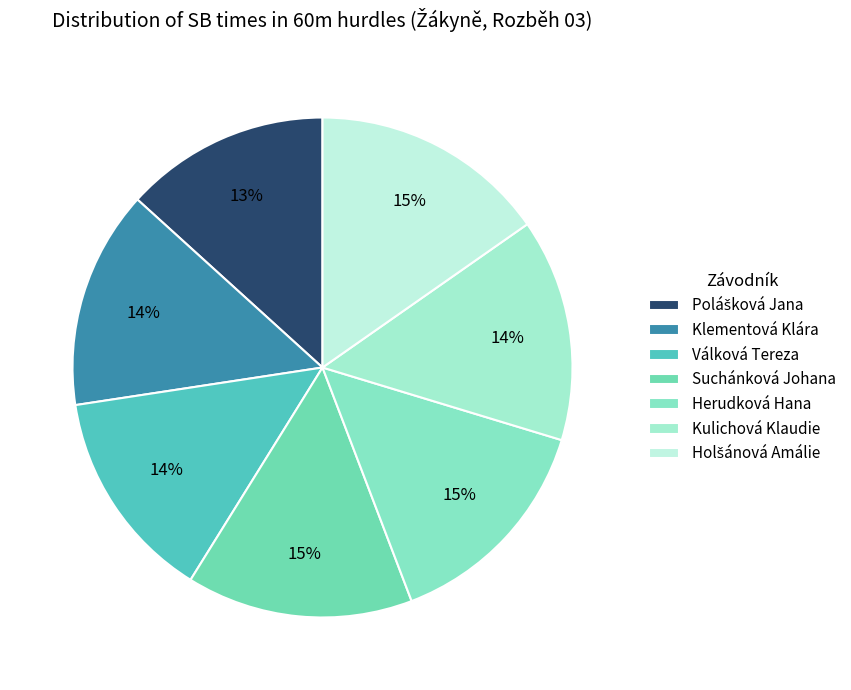

How many slices are in this pie chart?

7